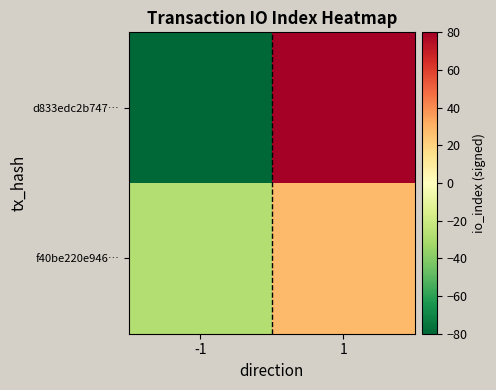

Count the number of data series in this chart.

2